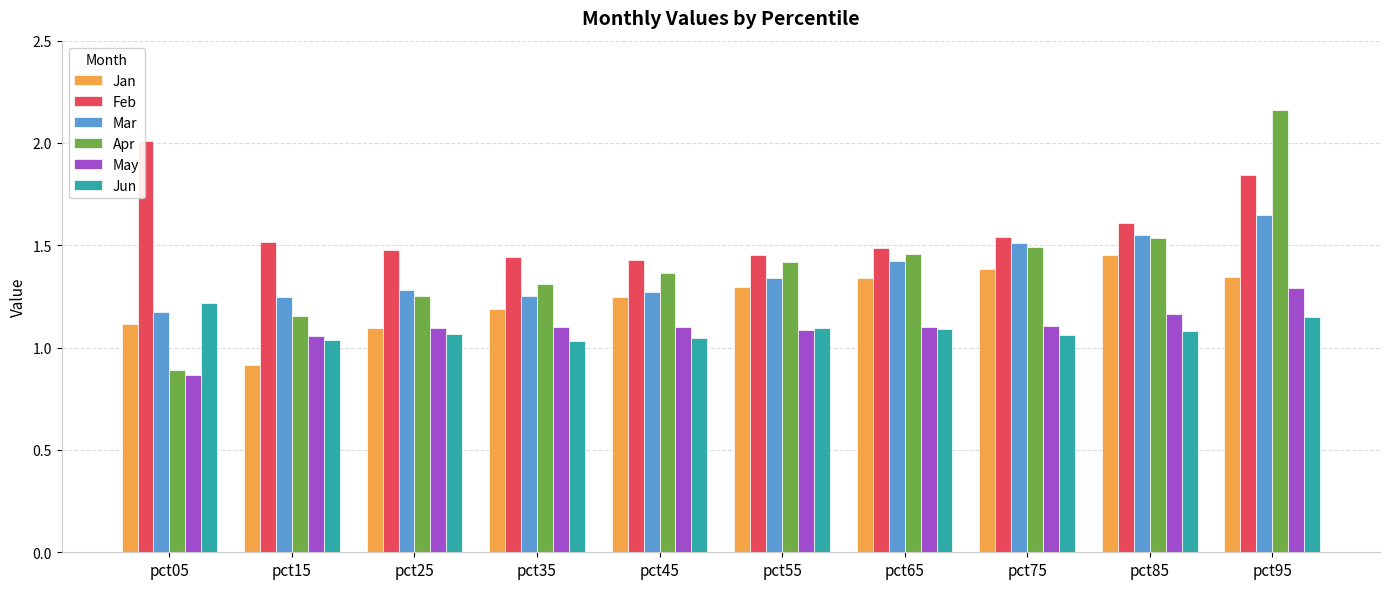

What is the difference between the maximum and minimum values in the Mar series?

0.5